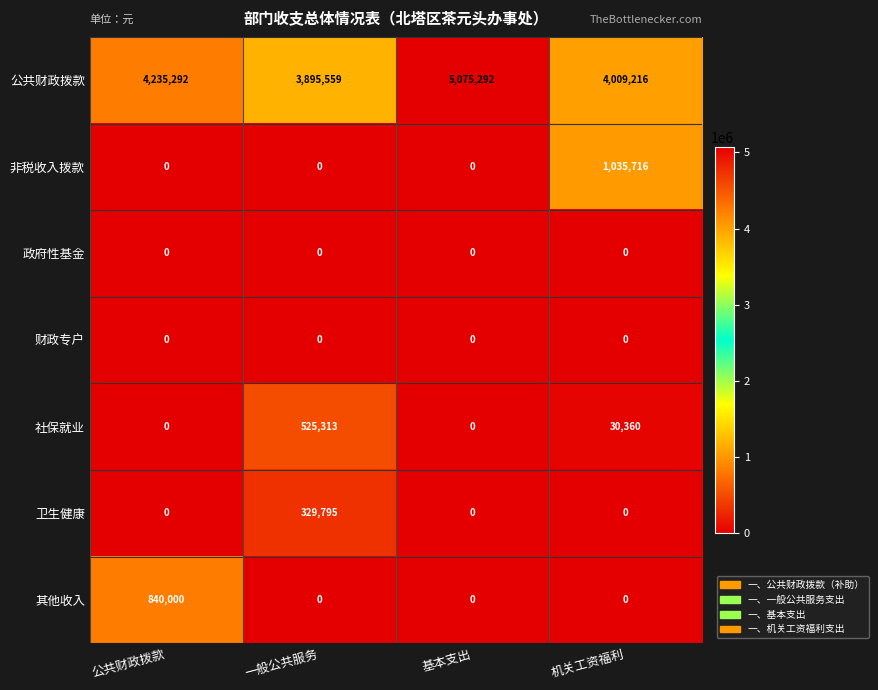

Count the number of categories in the chart.

4